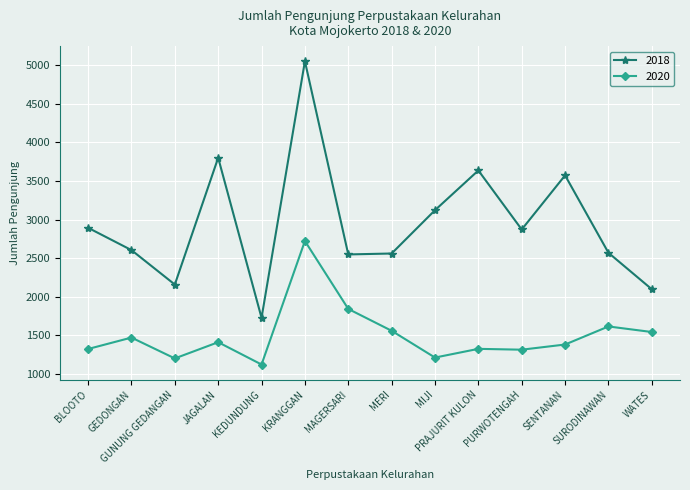

True or false: 2018 and 2020 intersect in this chart.

False